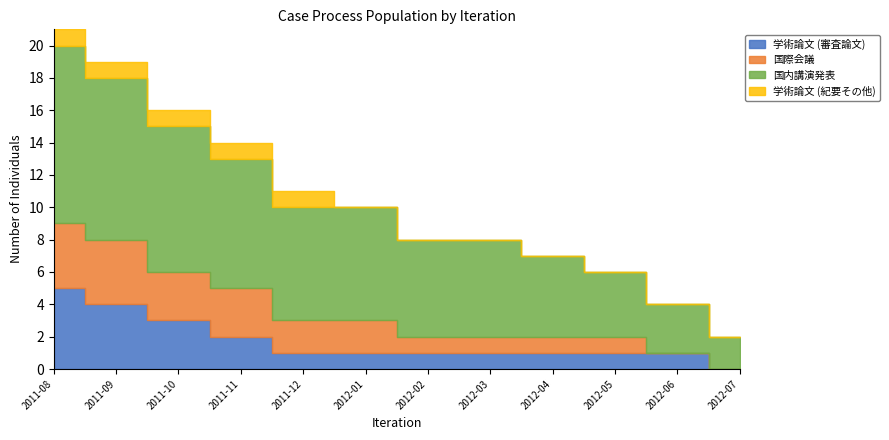

What is the sum of all 国際会議 values?

22